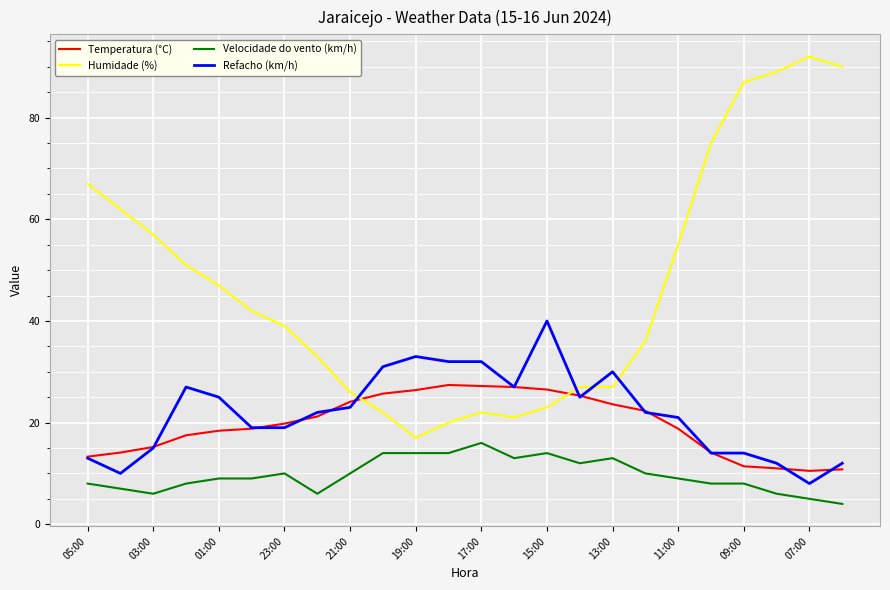

True or false: Temperatura (°C) and Velocidade do vento (km/h) cross at least once.

False